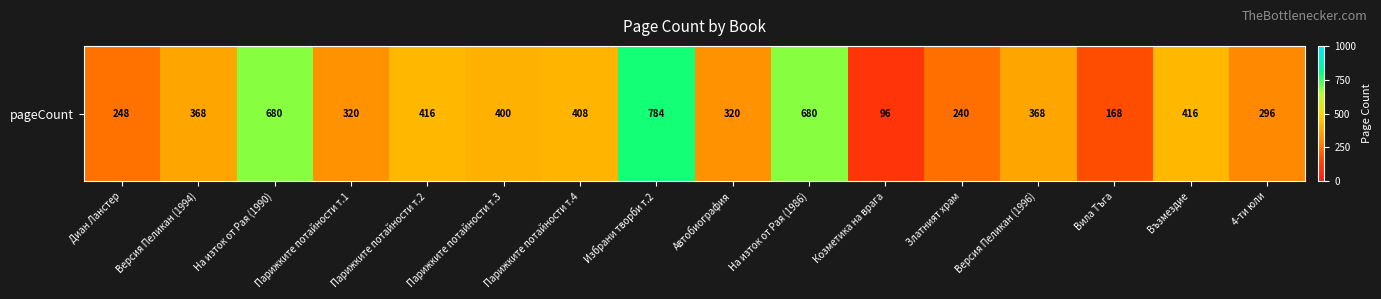

Between На изток от Рая (1990) and Козметика на врага, which is larger?

На изток от Рая (1990)